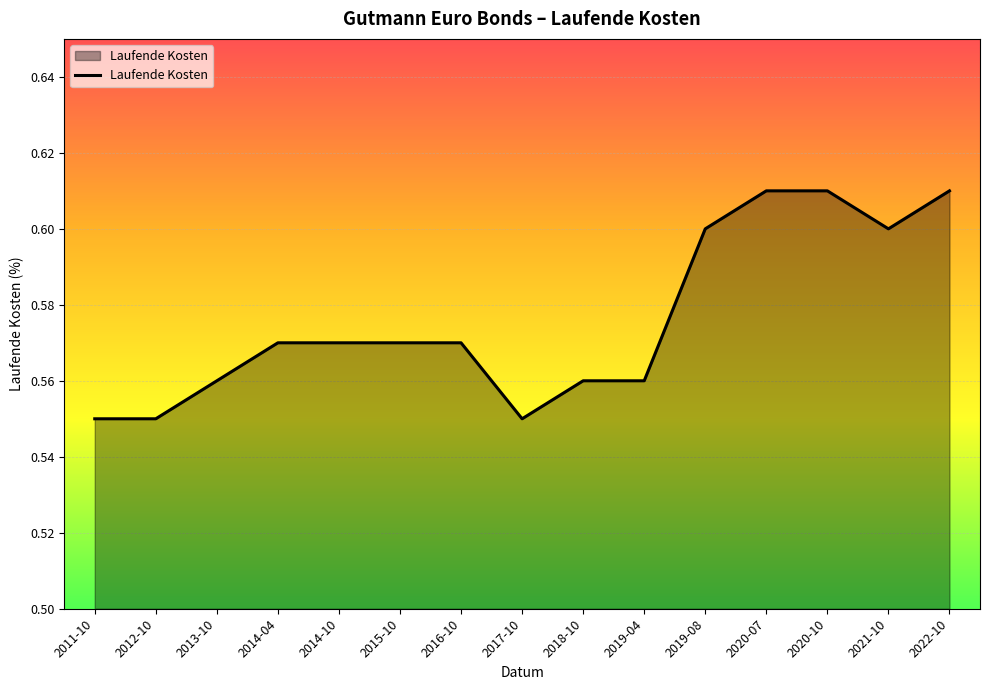

Does the chart have visible grid lines?

Yes